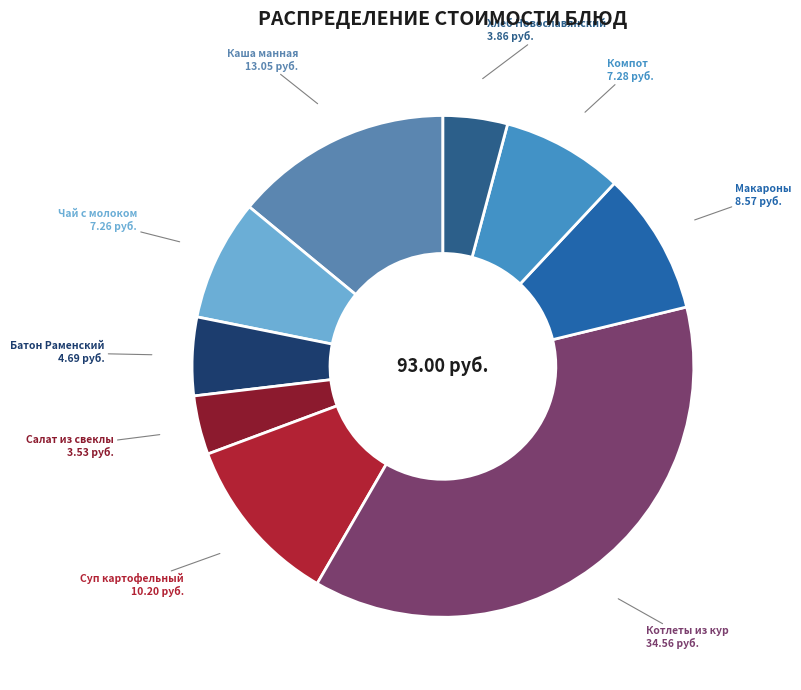

Is the sum of Хлеб Новославянский and Котлеты из кур greater than half?

No